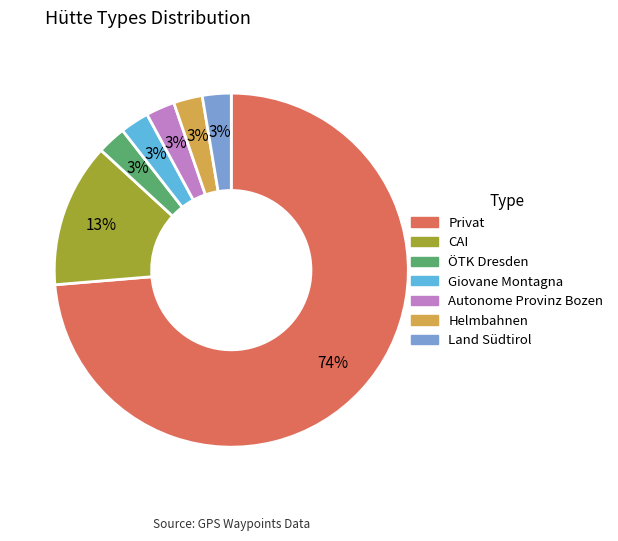

To the nearest percent, what percentage of the pie is Helmbahnen?

3%